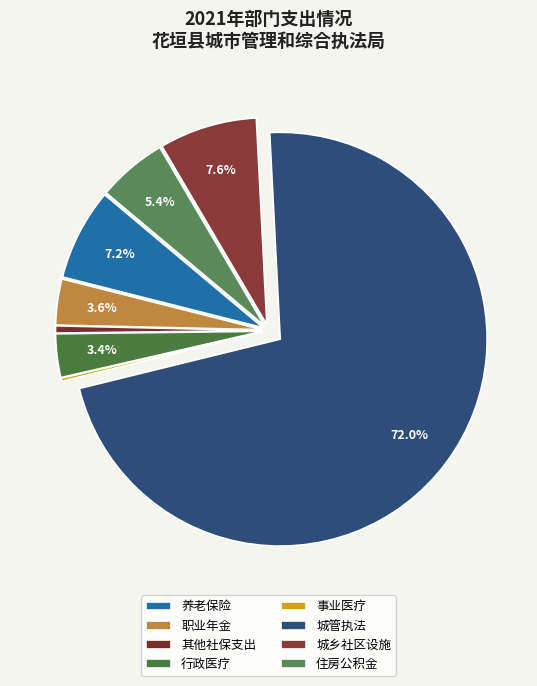

Which slice is the largest?

城管执法